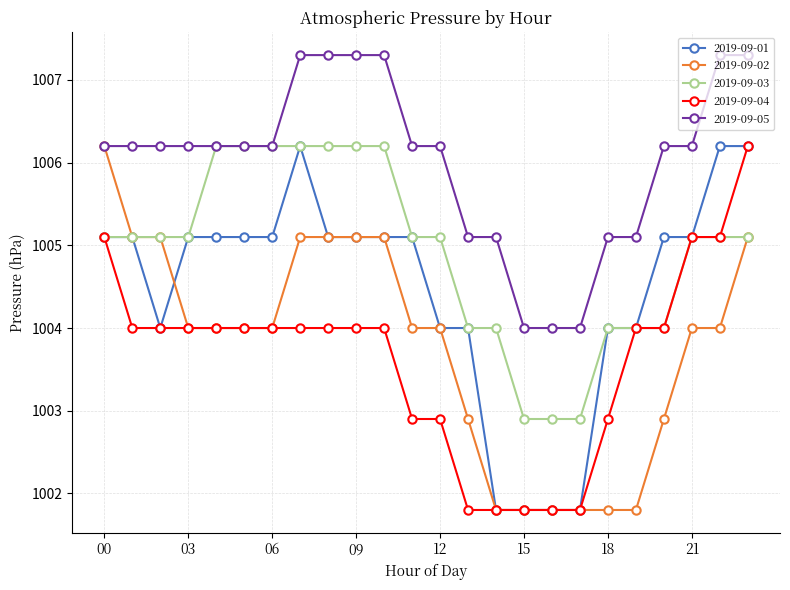

What is the value of the 2019-09-01 point at the 22nd from the left?

1005.1